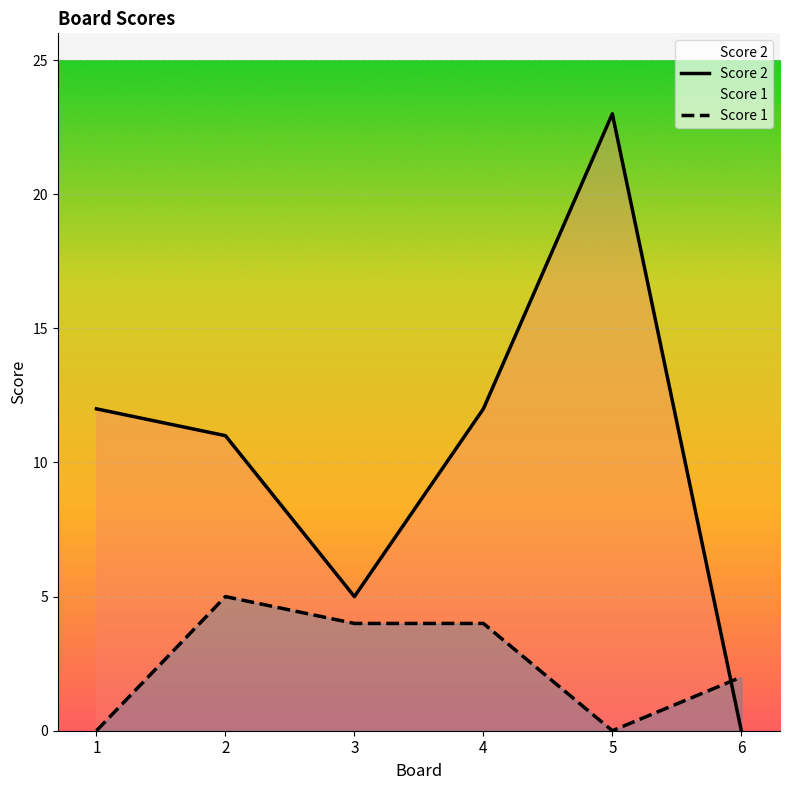

List the series in order of their overall mean, lowest first.

Score 1, Score 2